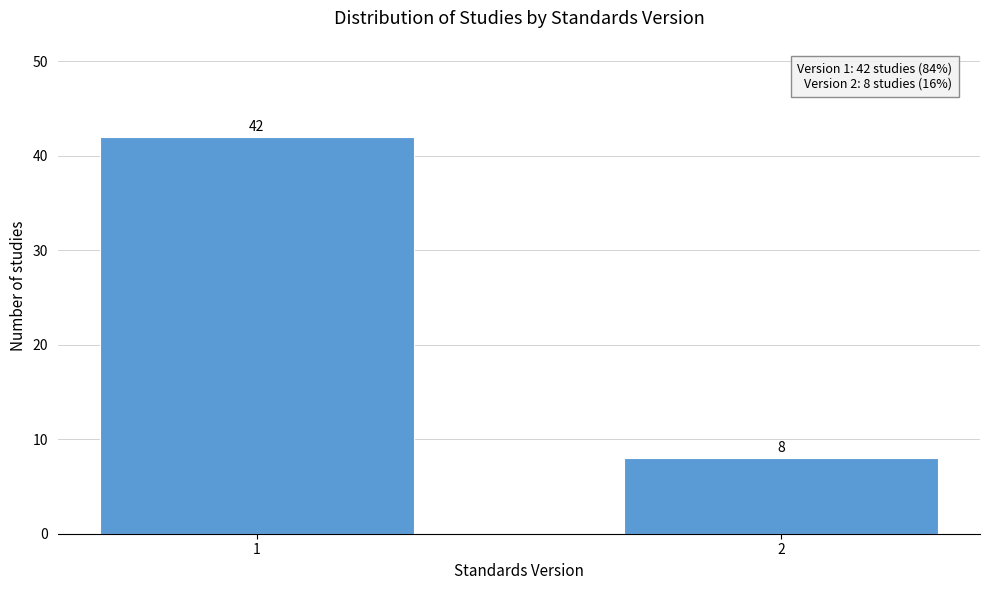

Reading left to right, extract all data points from this chart.

1=42	2=8